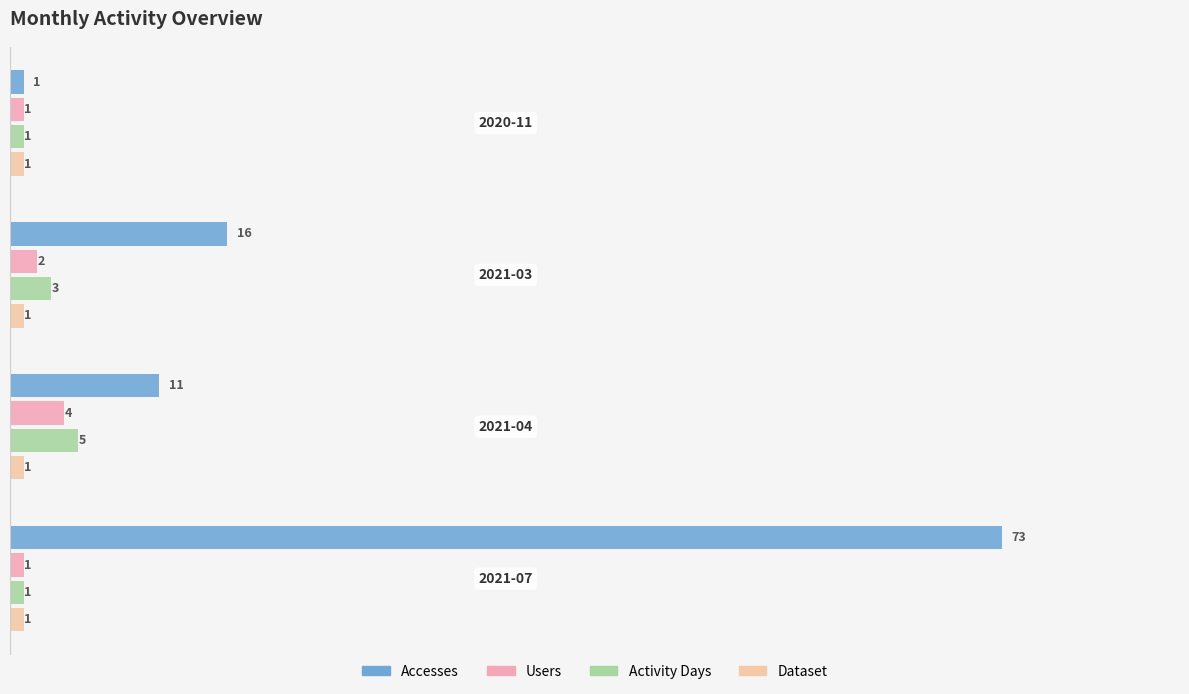

How many data points does each series have?

4